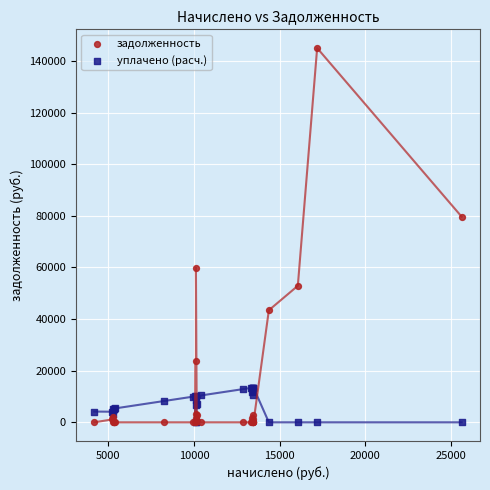

In the задолженность series, what Y value is closest to 72515?

79690.8